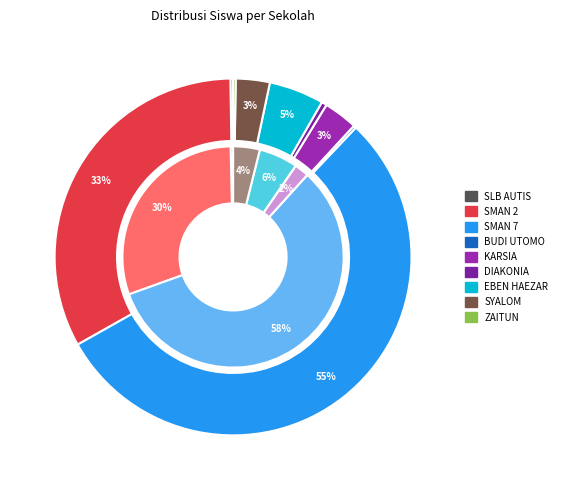

How many segments does this pie chart have?

9